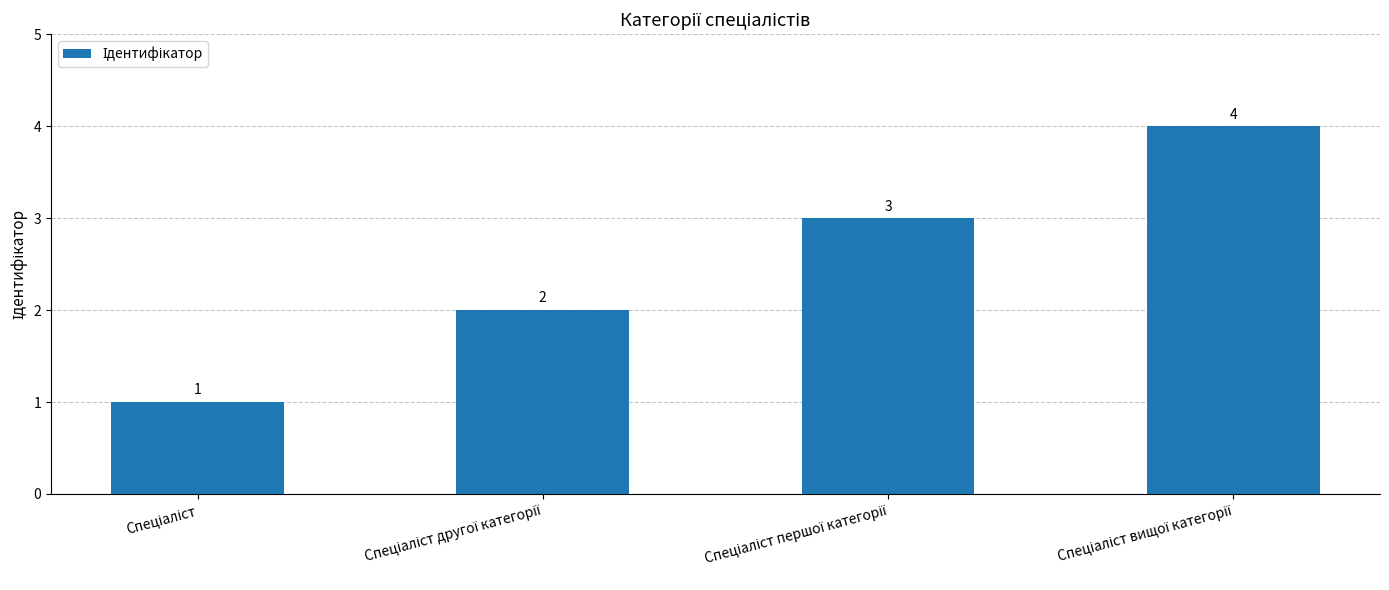

What is the sum of all values?

10